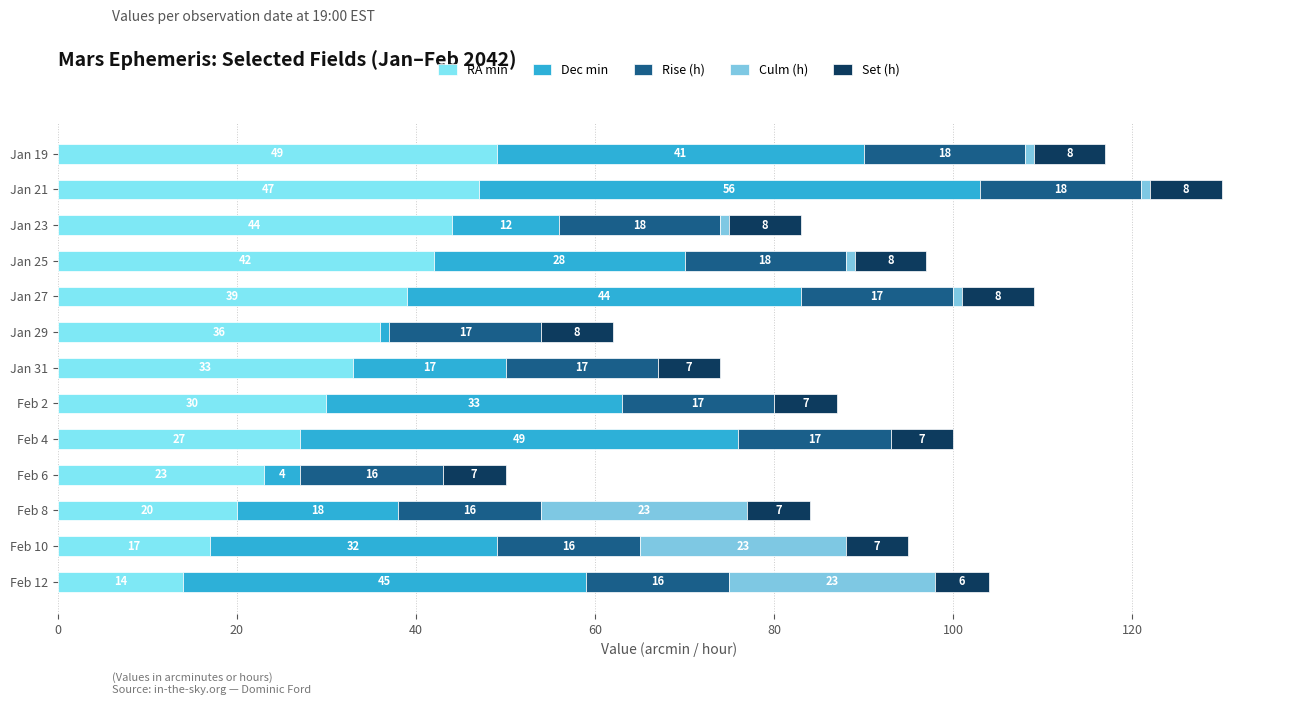

How many distinct data groups are displayed?

5